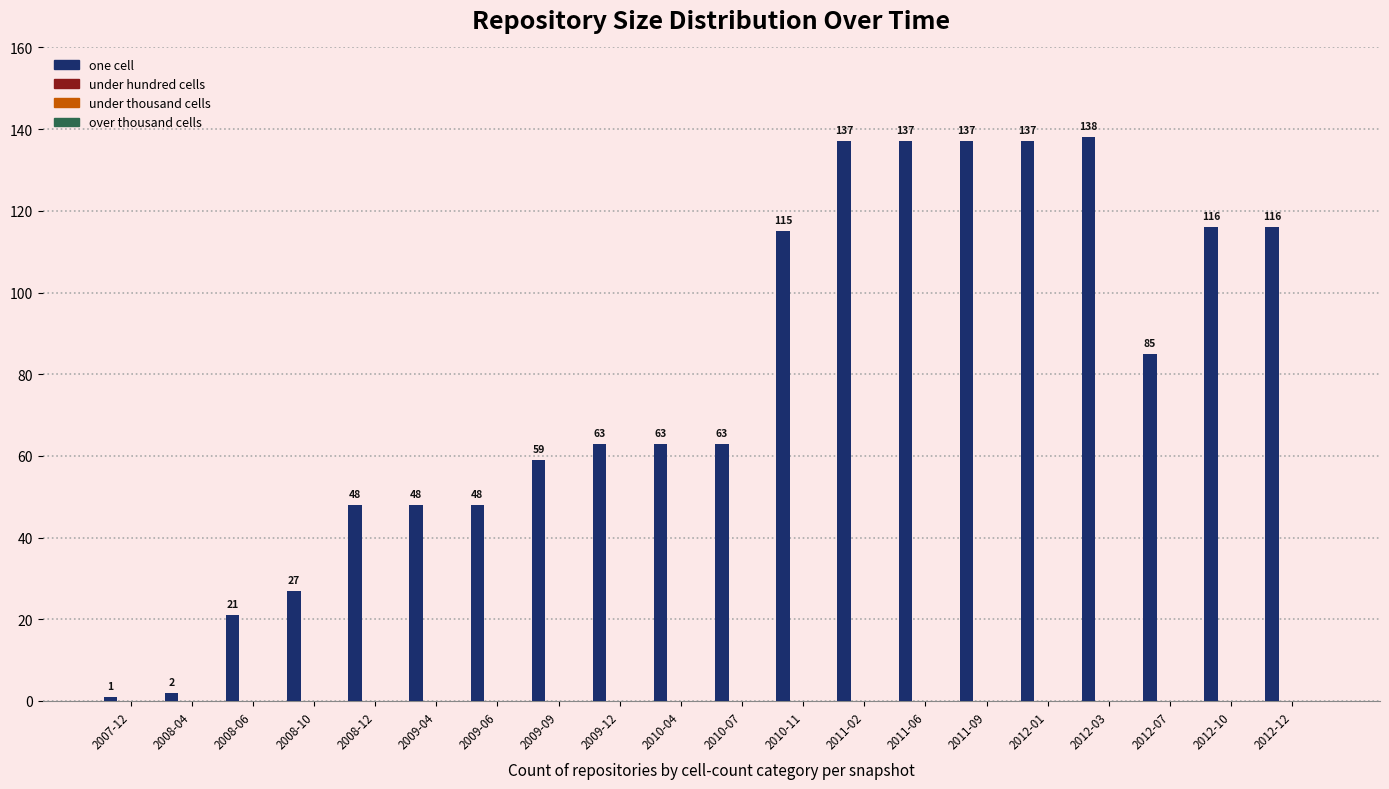

What is the value of the 19th bar from the left?

116